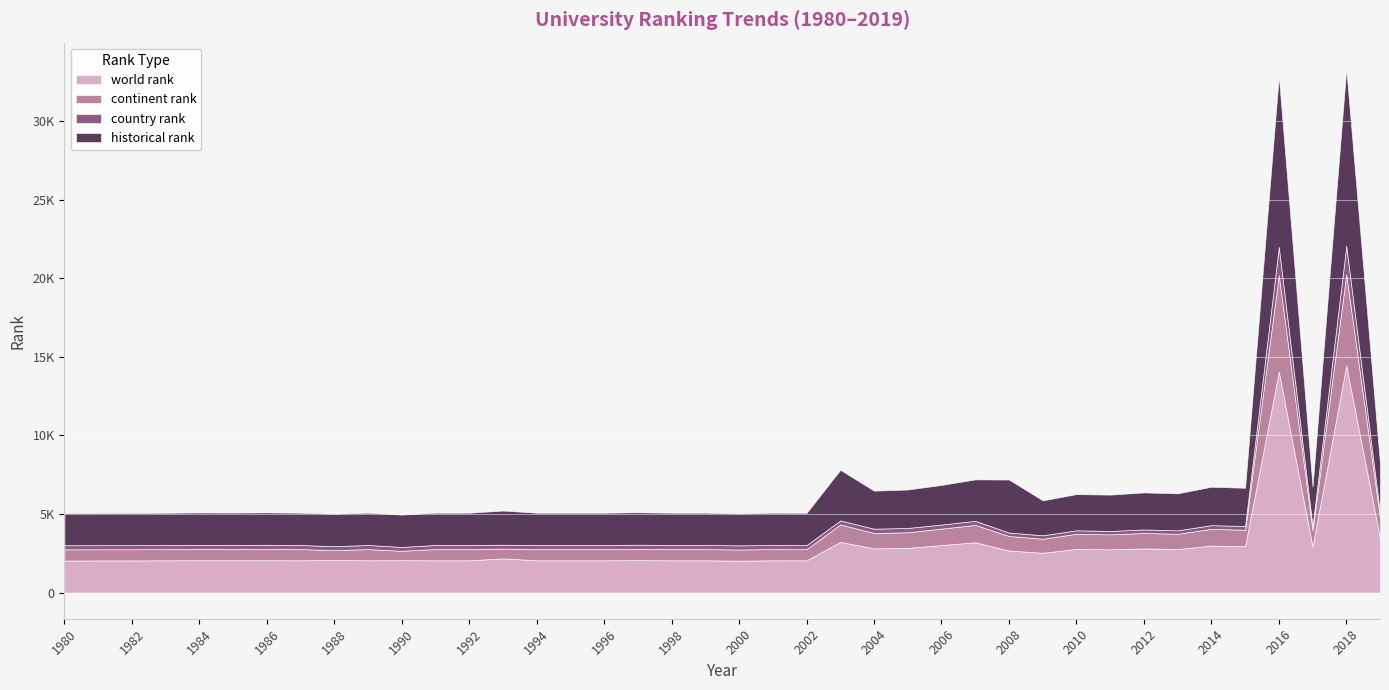

At how many categories does at least one series exceed 9590?

2